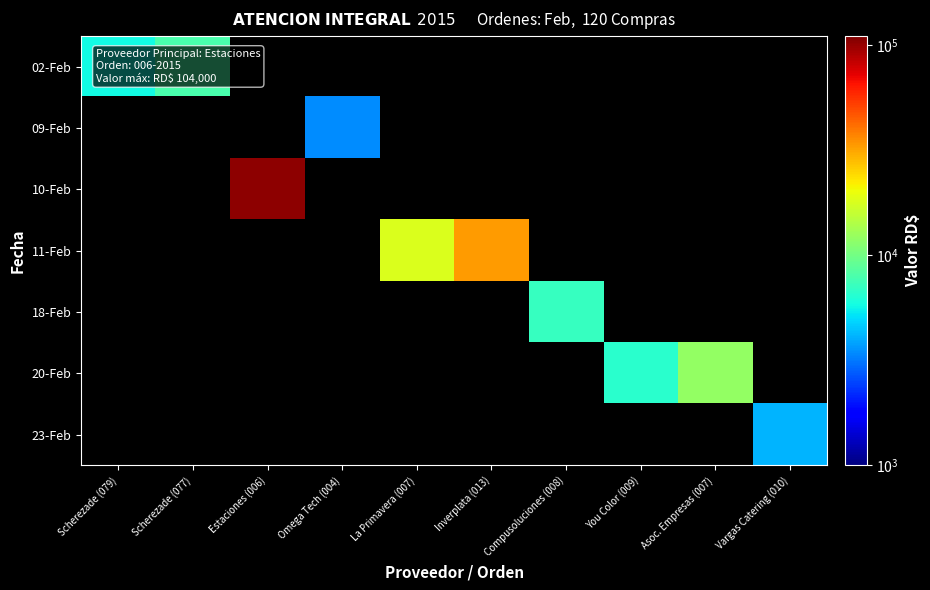

Is the value of 18-Feb at Scherezade (079) greater than the value of 20-Feb at Estaciones (006)?

No